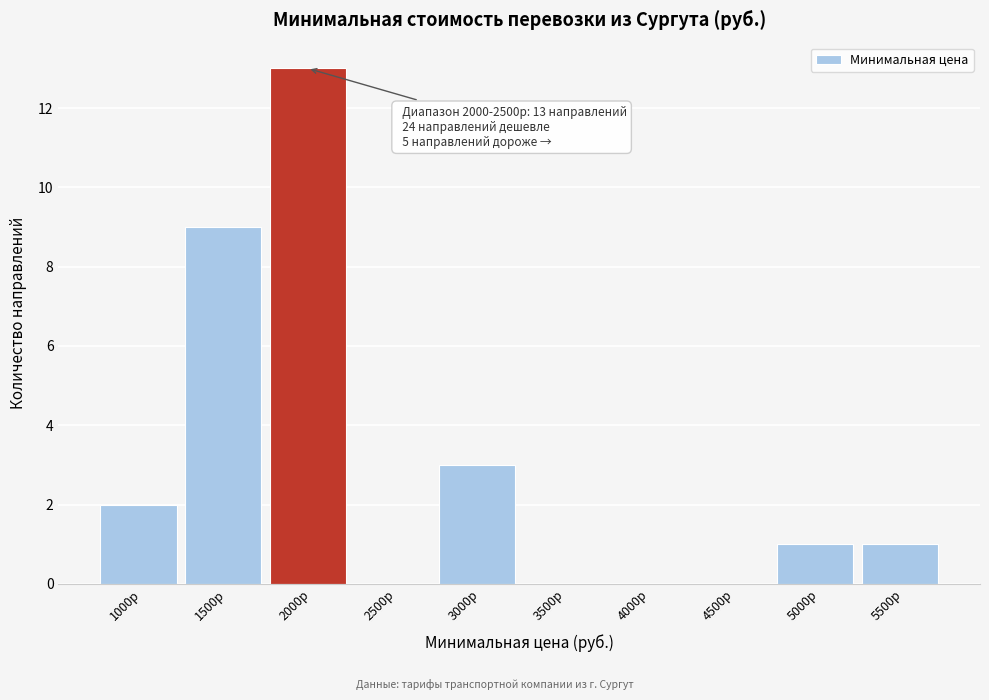

Reading right to left, extract all data points from this chart.

5500р=1	5000р=1	4500р=0	4000р=0	3500р=0	3000р=3	2500р=0	2000р=13	1500р=9	1000р=2